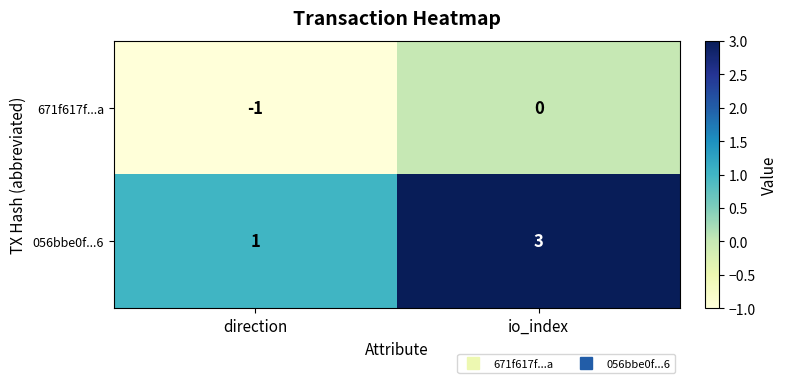

What is the sum of the 056bbe0f...6 values at io_index and direction?

4